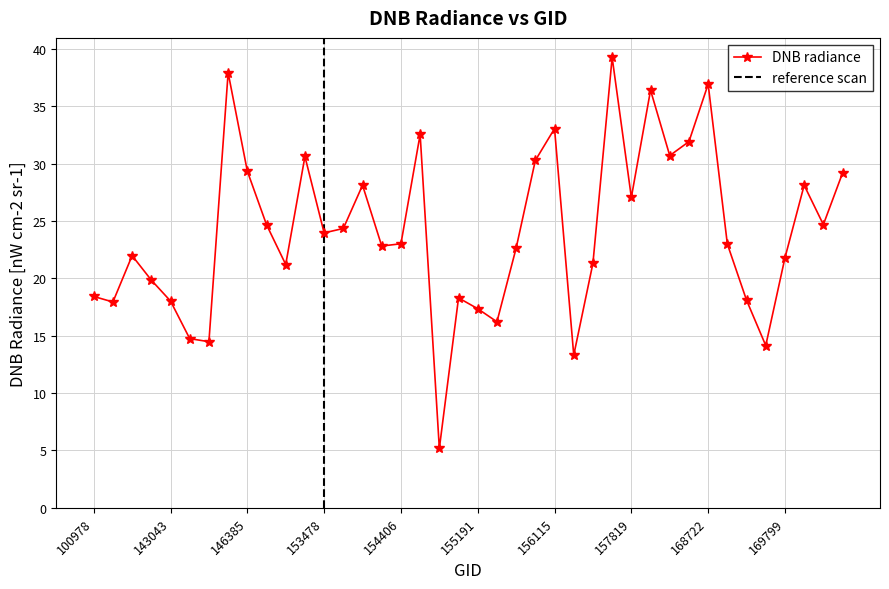

True or false: the data has more than 0 interior local peaks.

True